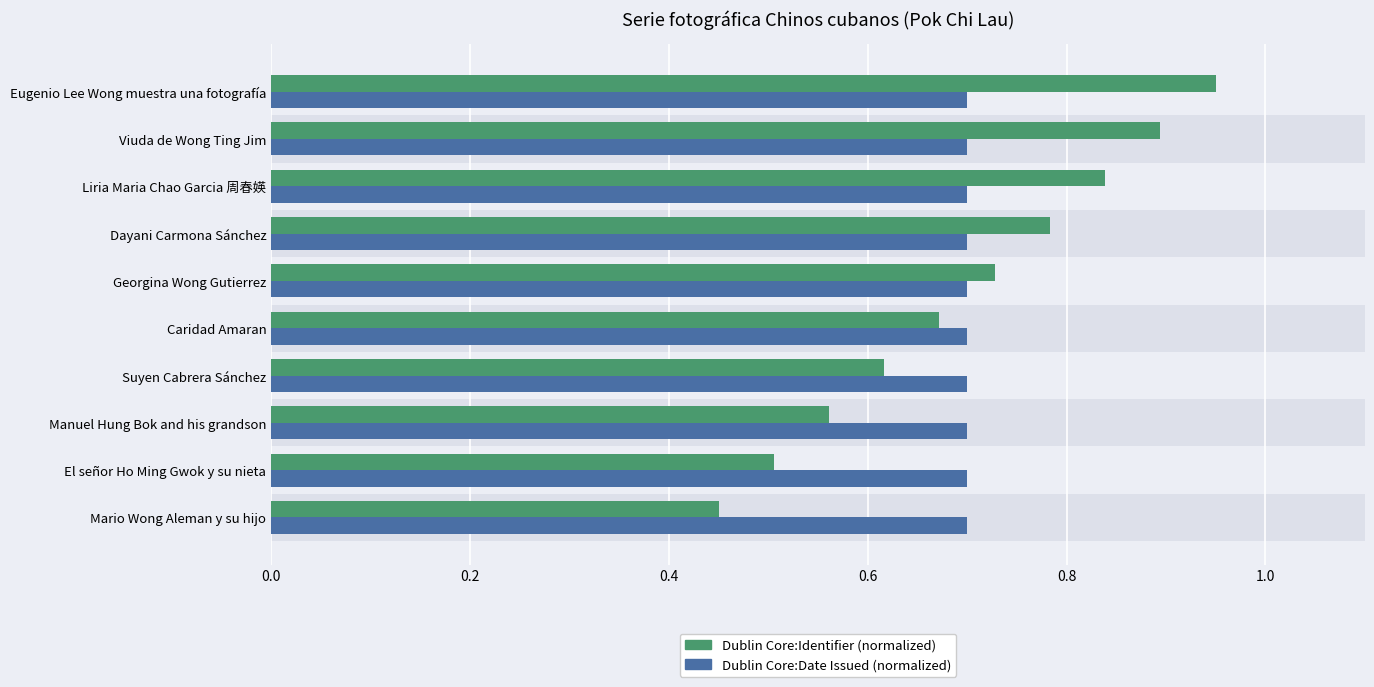

At how many categories does at least one series exceed 0?

10